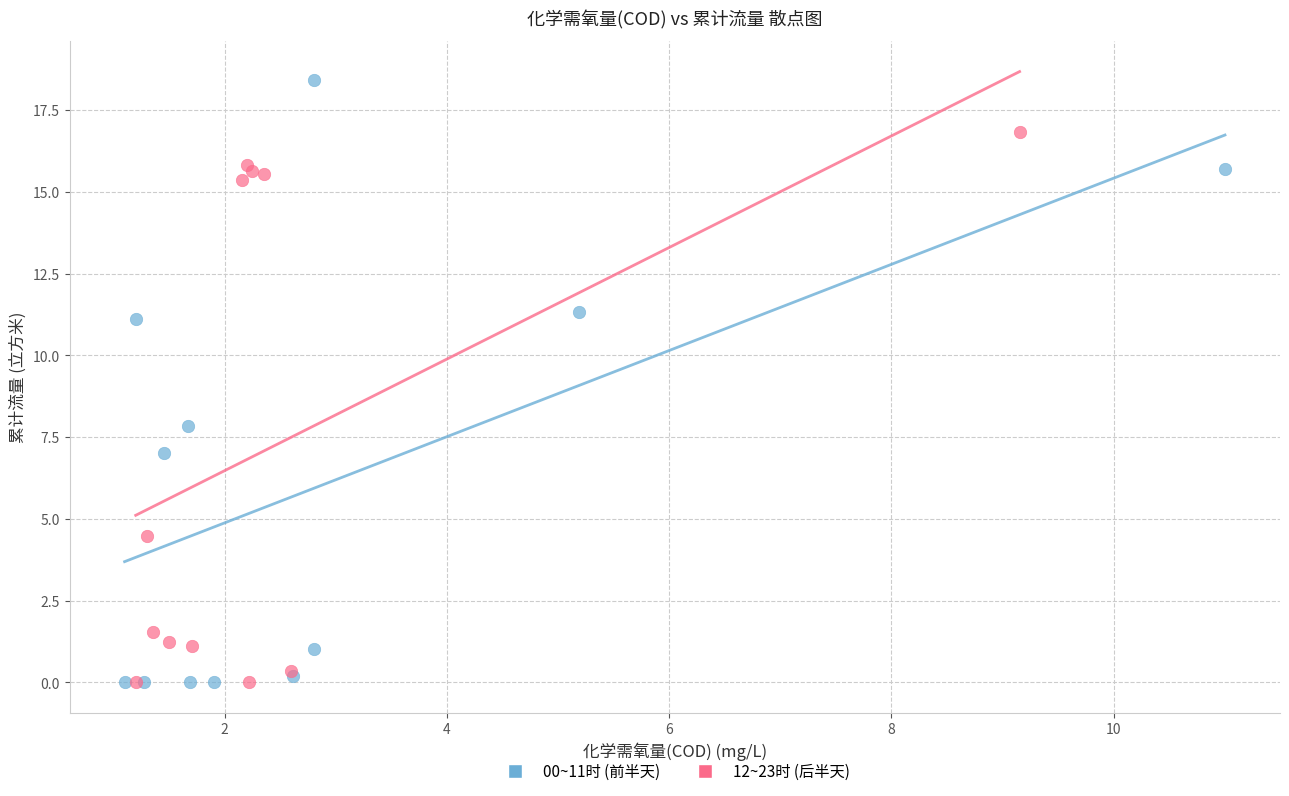

What are all the series names shown in the legend?

00~11时 (前半天), 12~23时 (后半天)